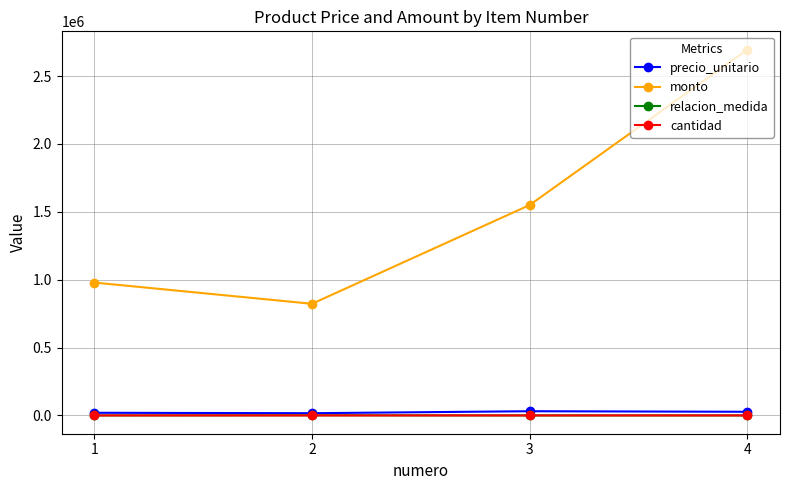

Rank the categories by monto value from highest to lowest.

4, 3, 1, 2